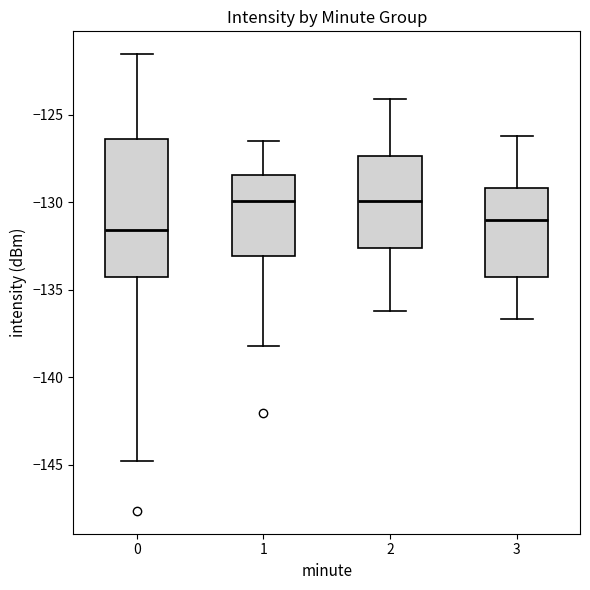

Where is the lower edge of the box at x = 0 on the y-axis? The values are not printed on the chart, so give them approximately, as read against the axis.

-134.5